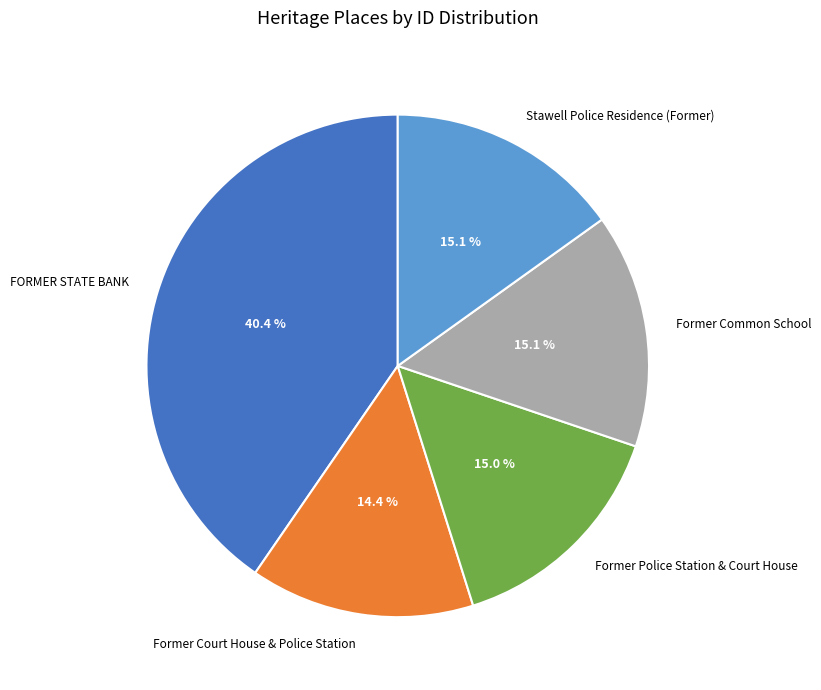

What portion of the pie excludes Former Police Station & Court House?

85.0%